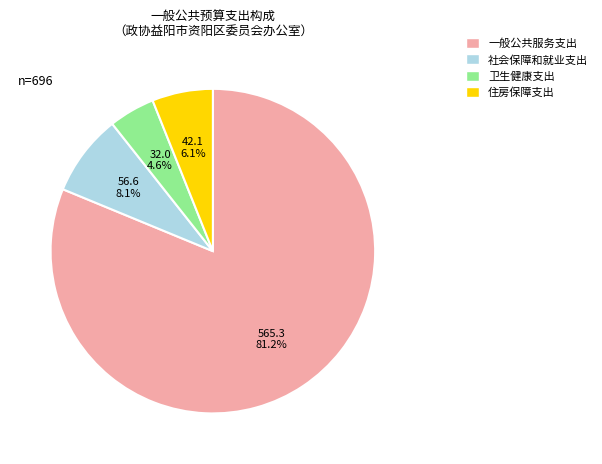

Which category has the biggest portion of the pie?

一般公共服务支出